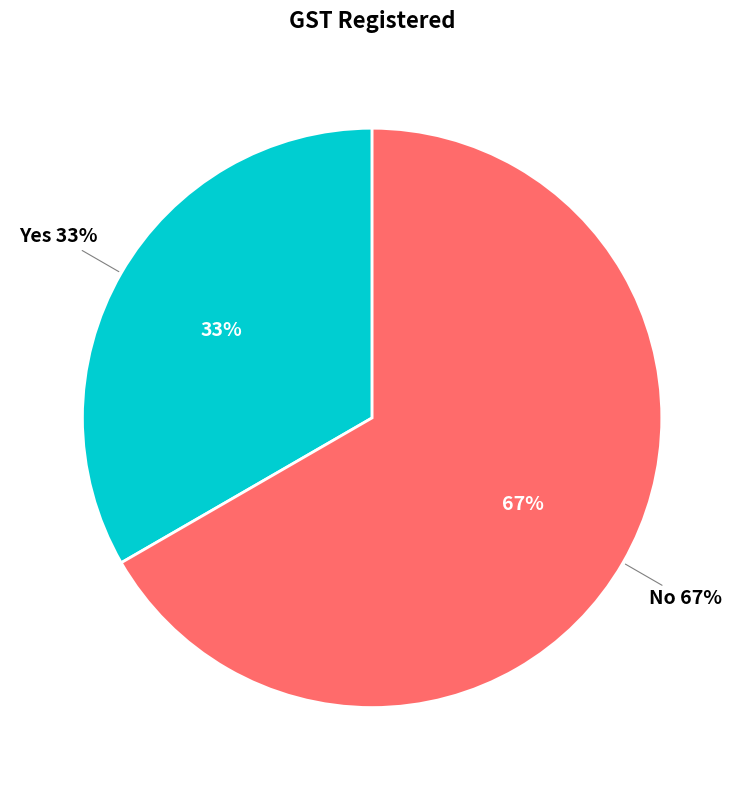

Which slice is the smallest?

Yes